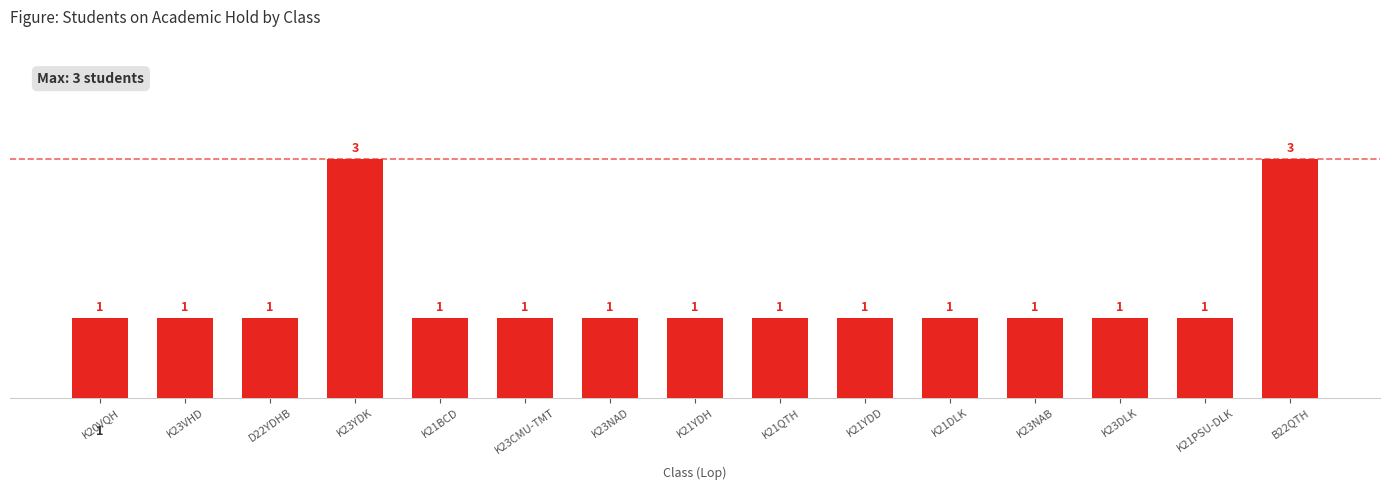

True or false: the data shows 0 at D22YDHB.

False